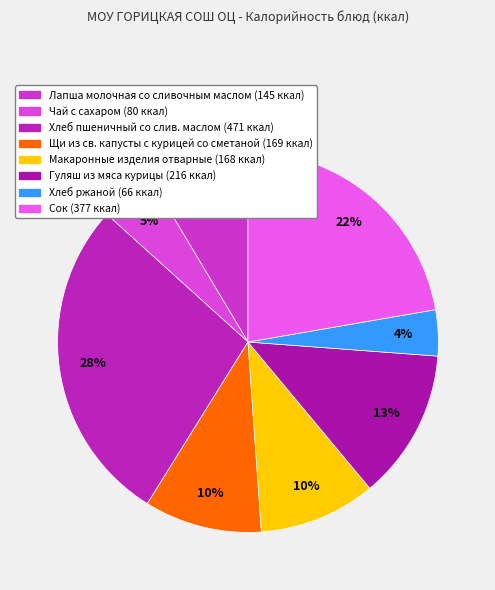

Does Макаронные изделия отварные account for over 50% of the chart?

No